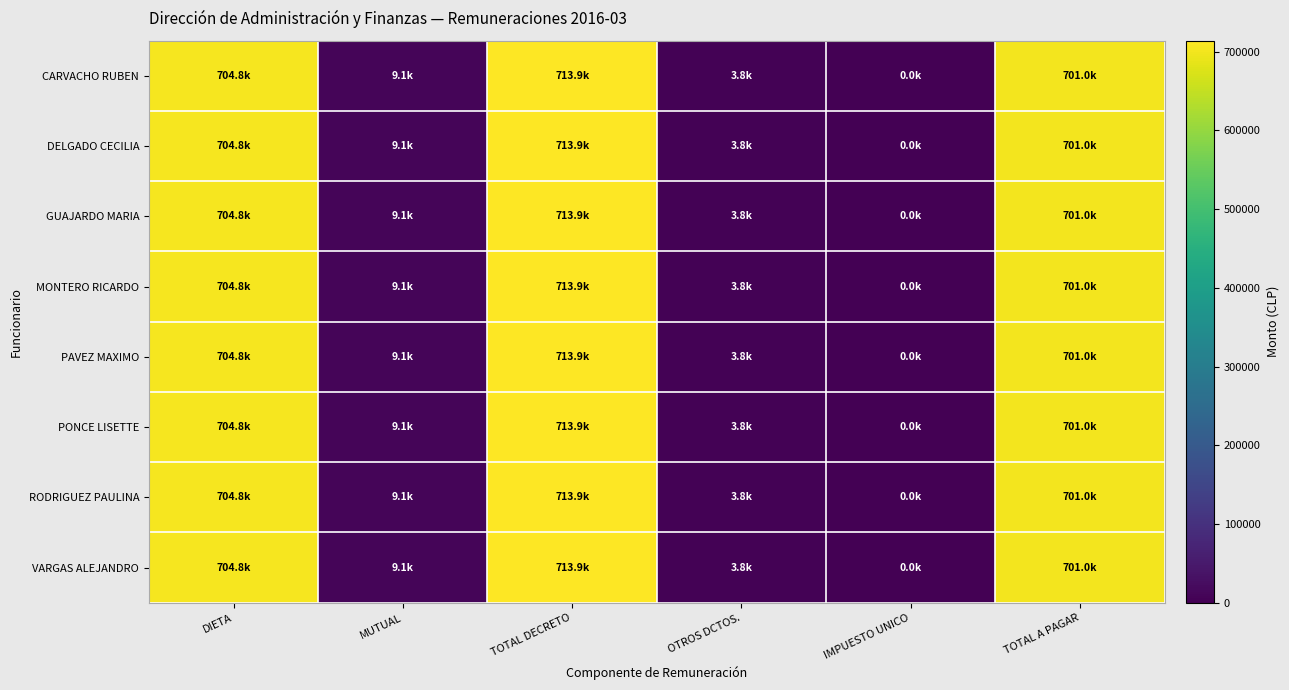

How many data points does each series have?

6